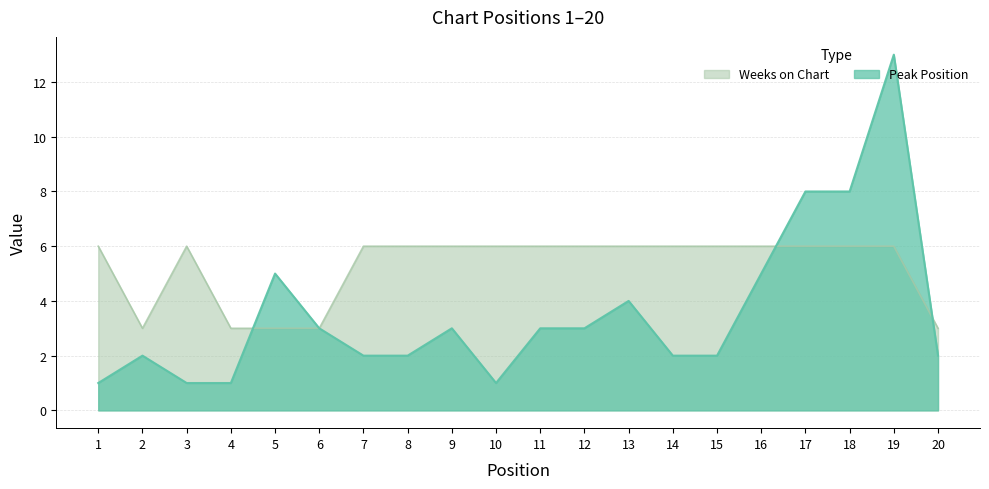

Is it true that Peak Position equals 3 at 6?

True